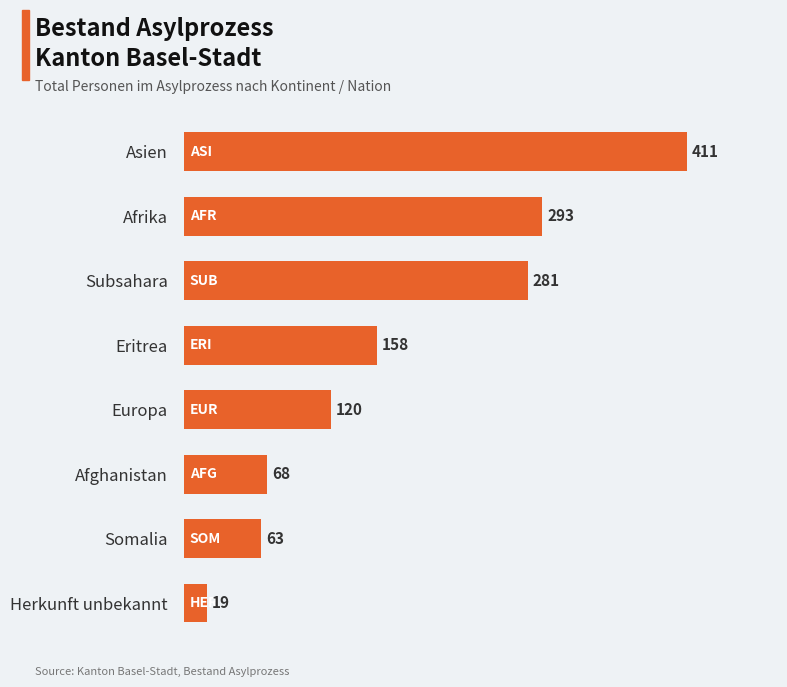

Where is the data nearest to the value 215?

Eritrea